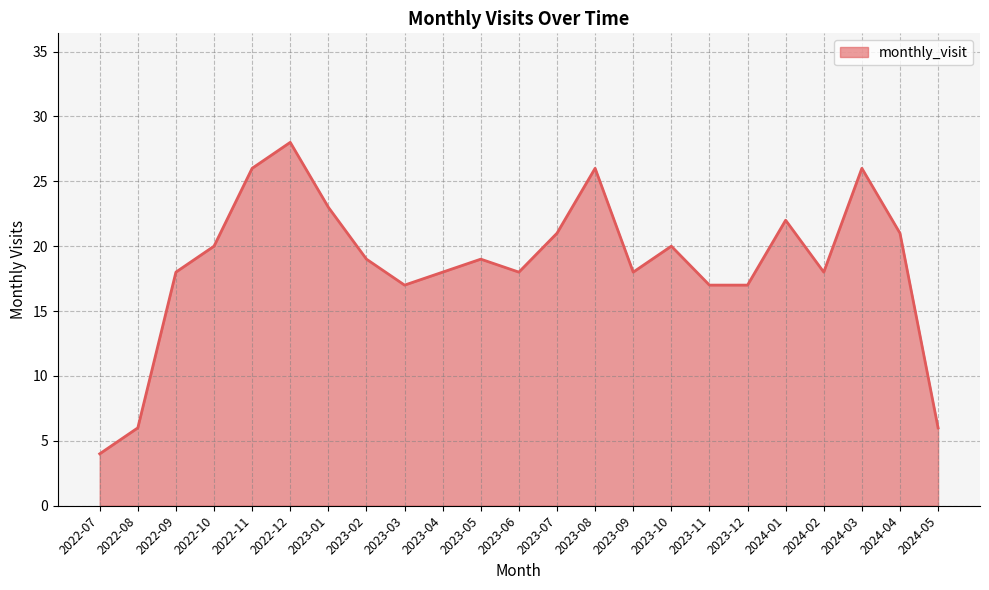

What is the greatest value displayed?

28